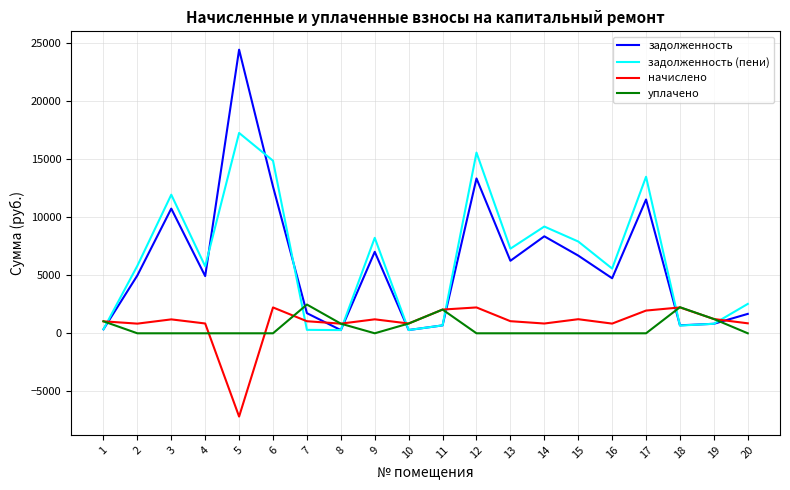

What is the difference between the highest and lowest values at 1?

686.7